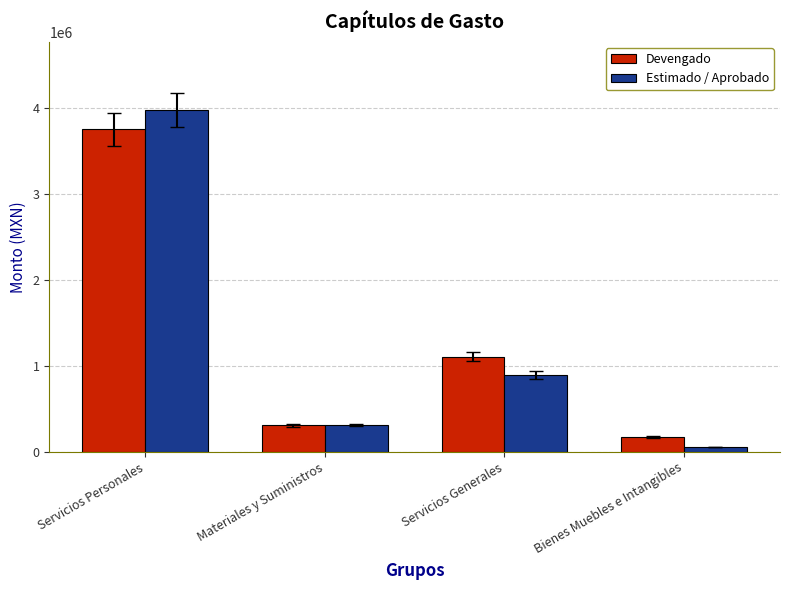

What position from the right is Servicios Generales?

2